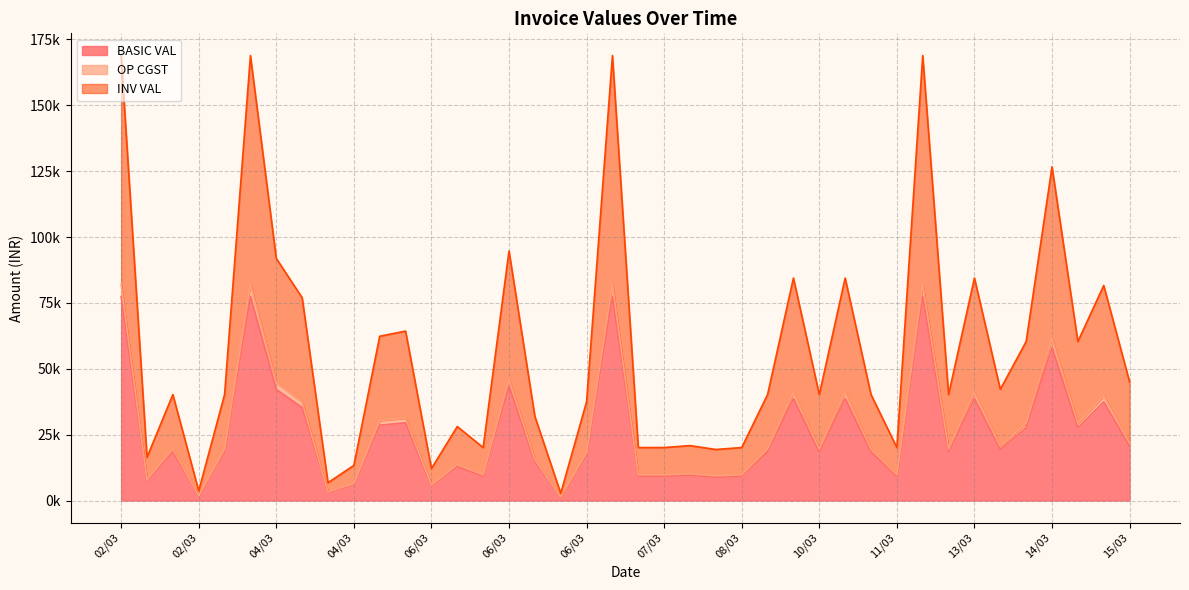

True or false: OP CGST and BASIC VAL intersect in this chart.

False